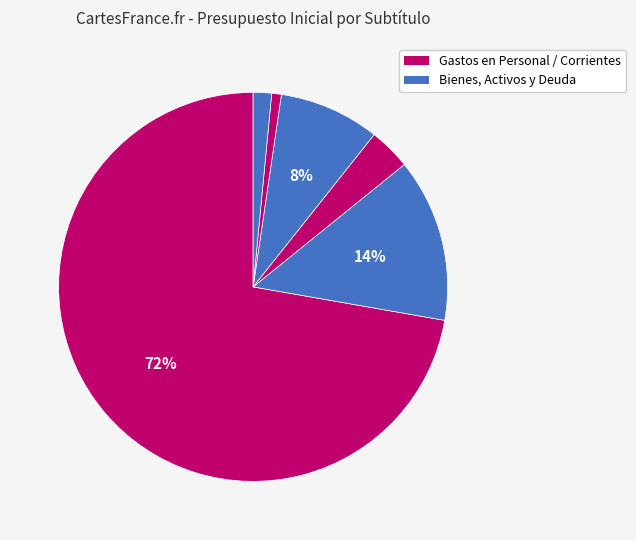

Which slice represents more than half of the pie?

GASTOS EN PERSONAL